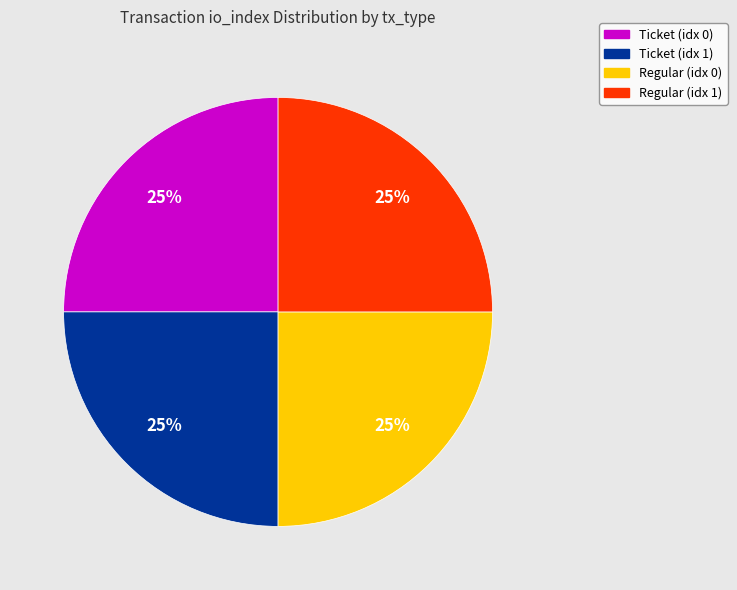

To the nearest percent, what is the difference between the largest and smallest slice percentages?

0%